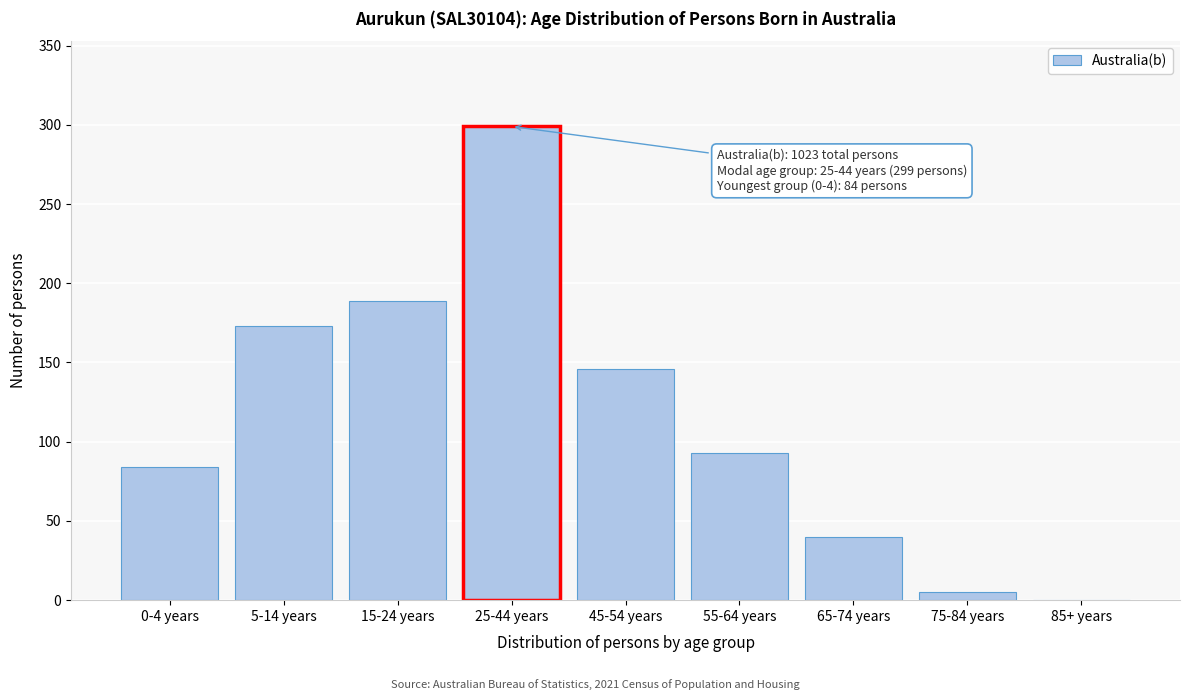

Reading right to left, list all the values displayed in this chart.

85+ years=0	75-84 years=5	65-74 years=40	55-64 years=93	45-54 years=146	25-44 years=299	15-24 years=189	5-14 years=173	0-4 years=84